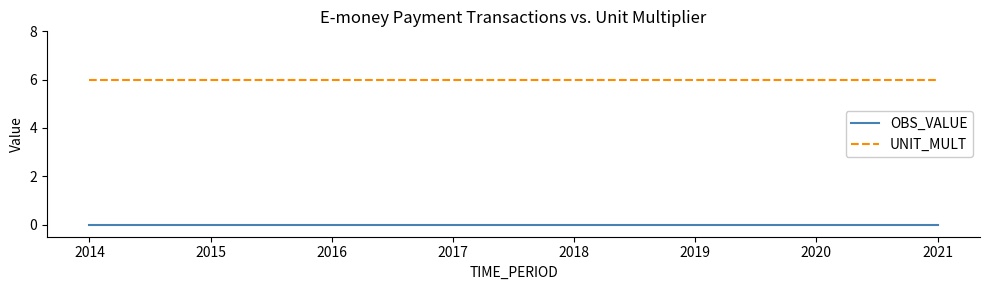

What are all the series names shown in the legend?

OBS_VALUE, UNIT_MULT